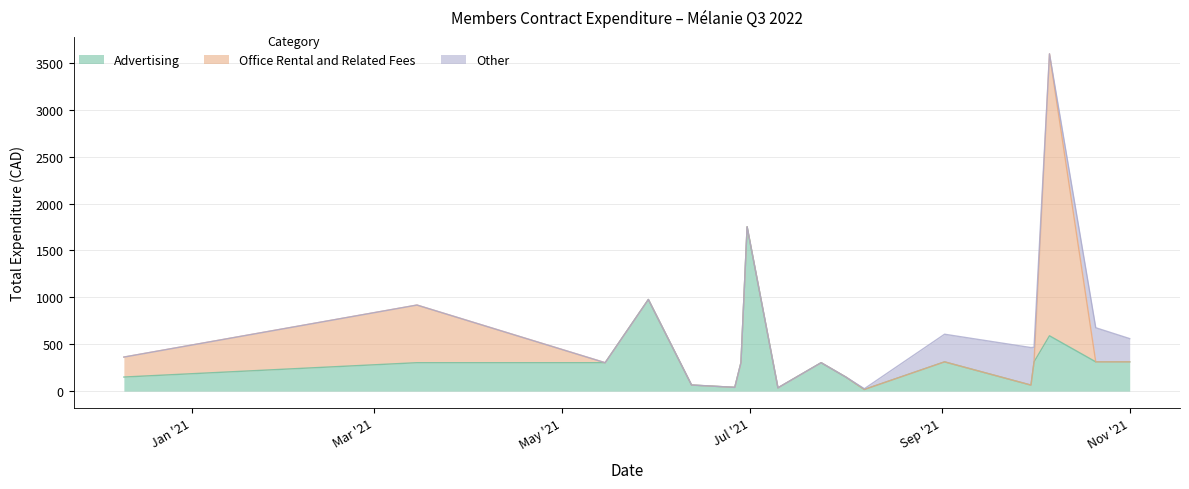

True or false: Office Rental and Related Fees has a value of 127.7 at 1.

False